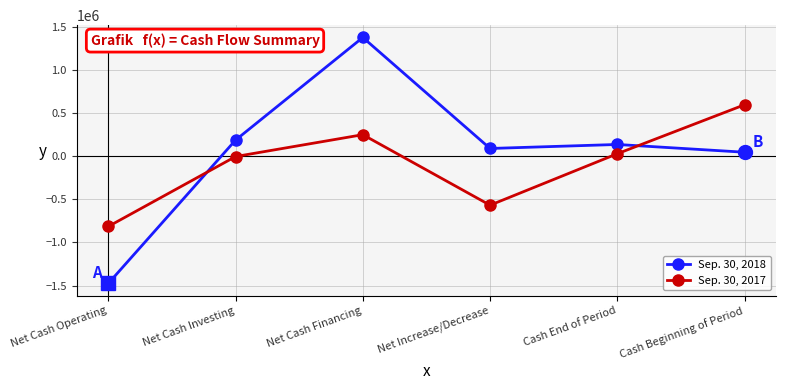

Is it true that Sep. 30, 2017 equals -914575 at Net Increase/Decrease?

False